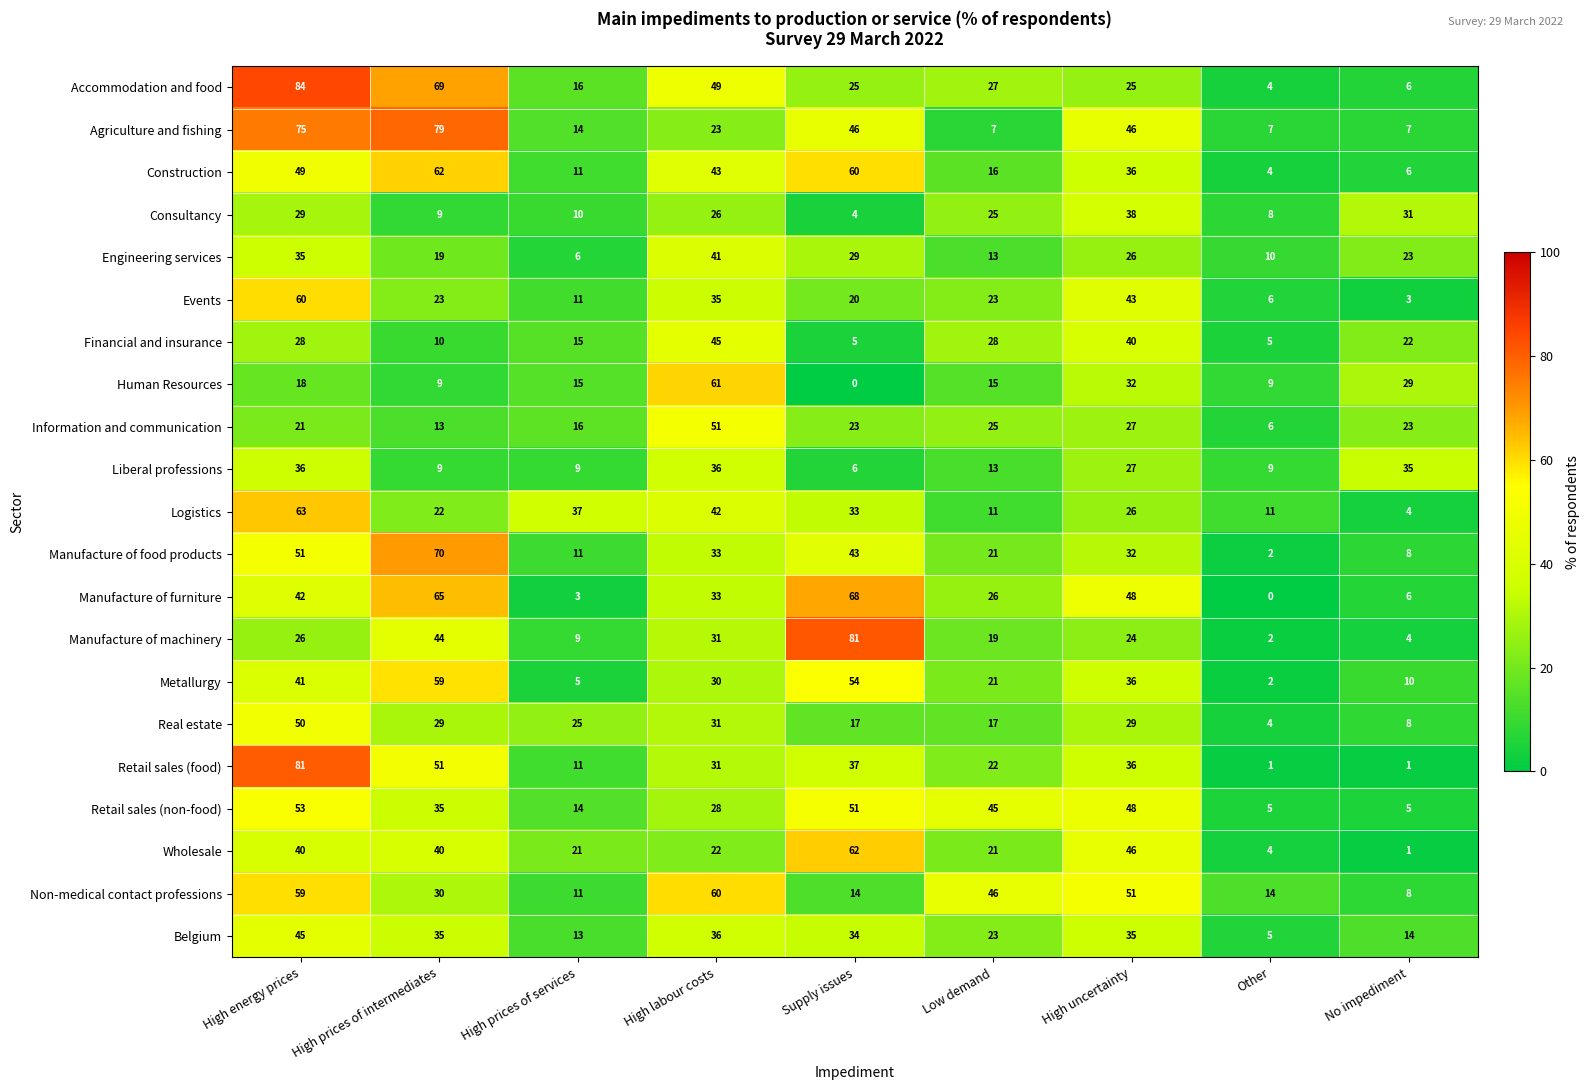

Where is Belgium nearest to the value 25?

Low demand